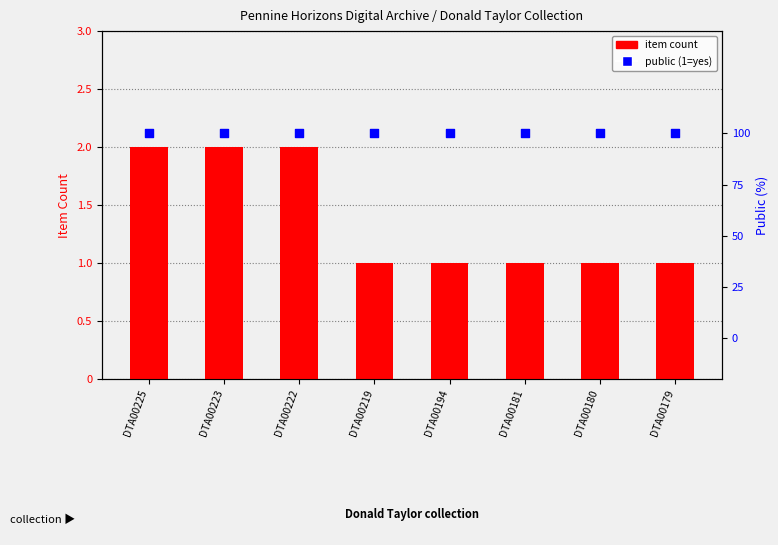

What are all the series names shown in the legend?

item count, public (1=yes)